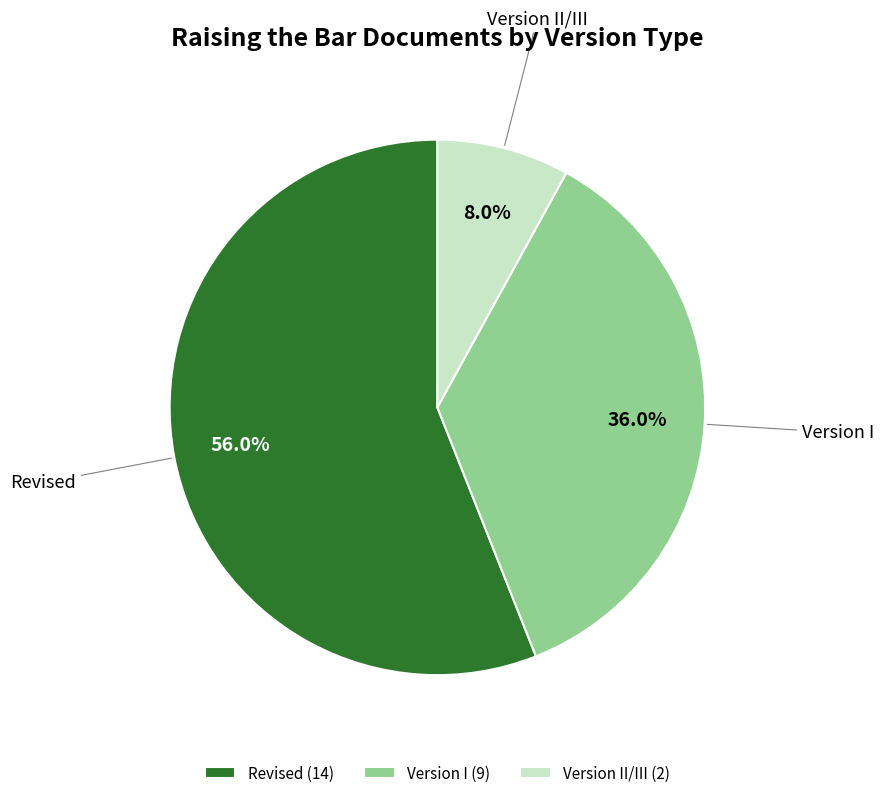

Rank the categories by value from lowest to highest.

Version II/III (2), Version I (9), Revised (14)